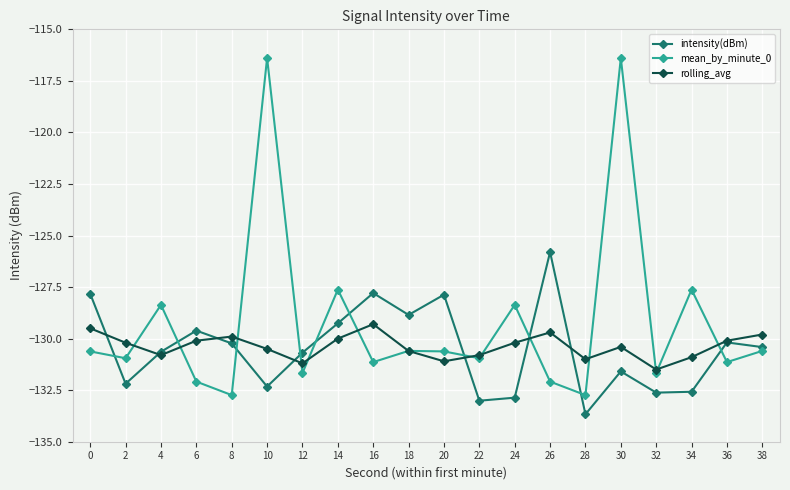

Between 20 and 24, which series saw the biggest shift?

intensity(dBm)